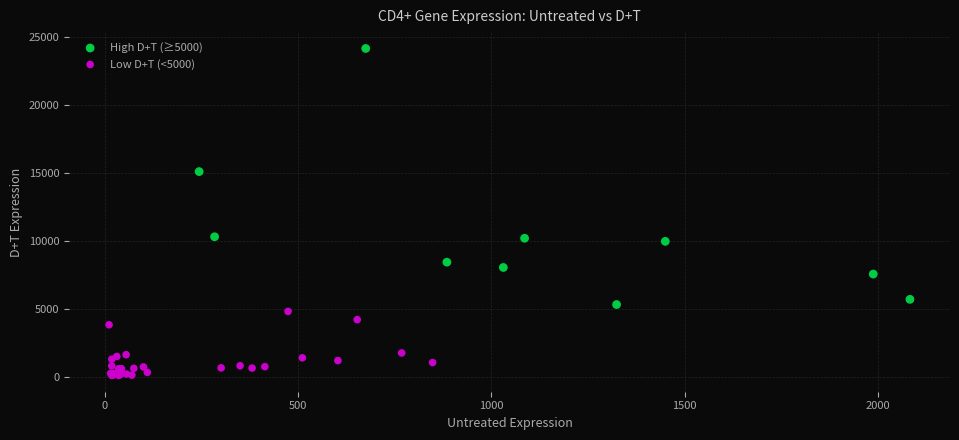

Which series reaches the minimum Y coordinate?

Low D+T (<5000)